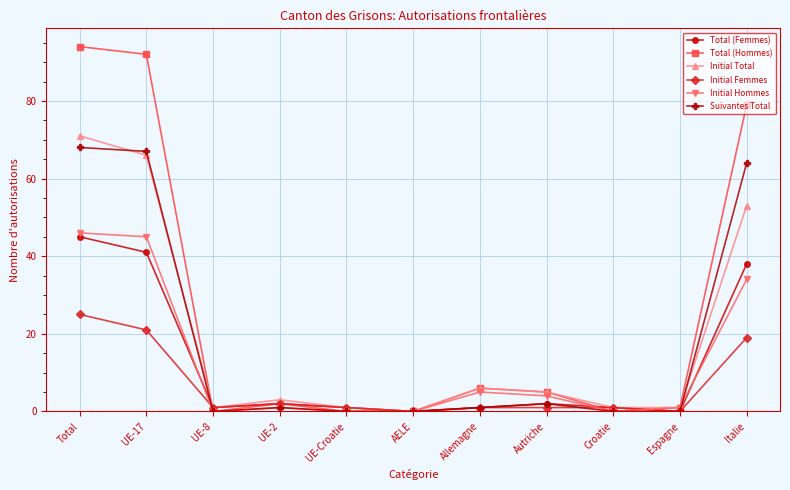

True or false: Initial Hommes has a value of 34 at Italie.

True